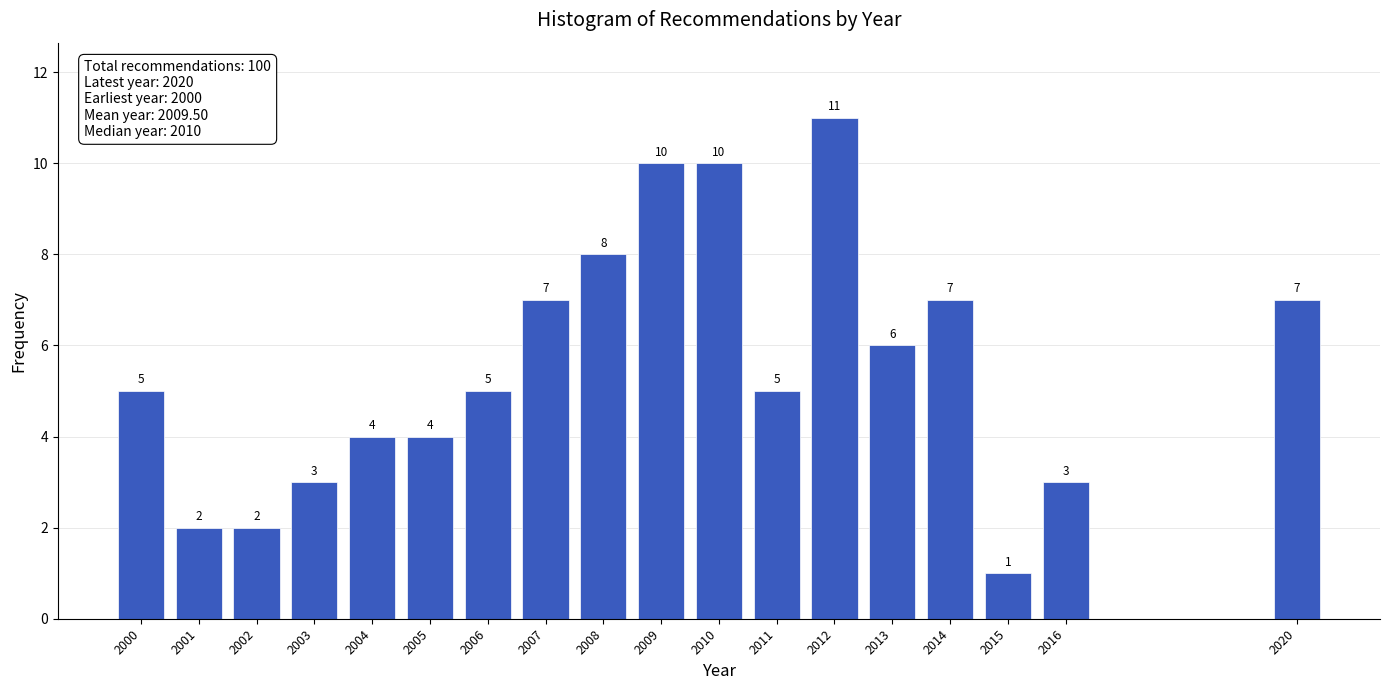

Reading left to right, extract all data points from this chart.

5	2	2	3	4	4	5	7	8	10	10	5	11	6	7	1	3	7